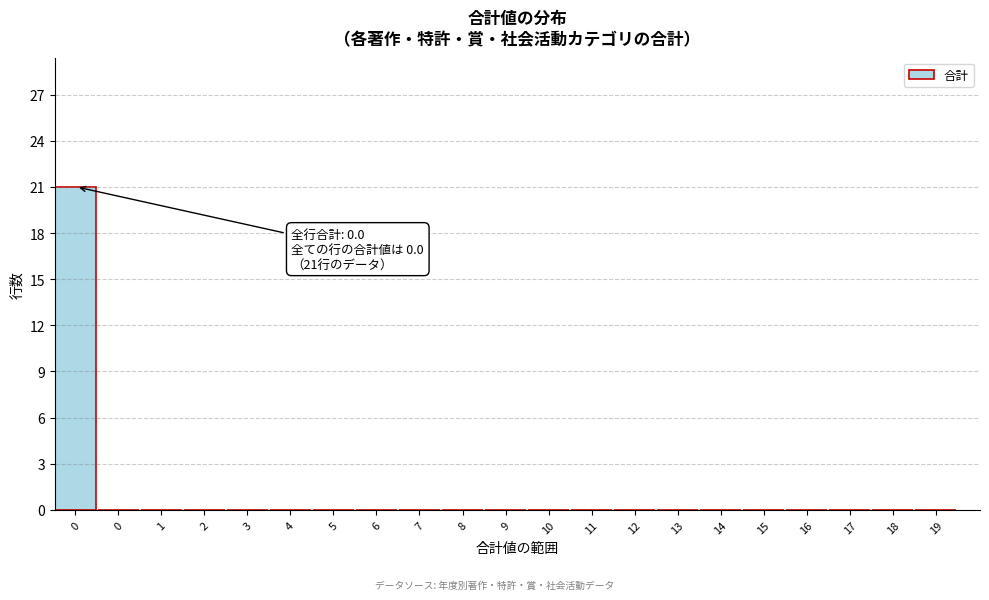

How many series are shown in this chart?

1